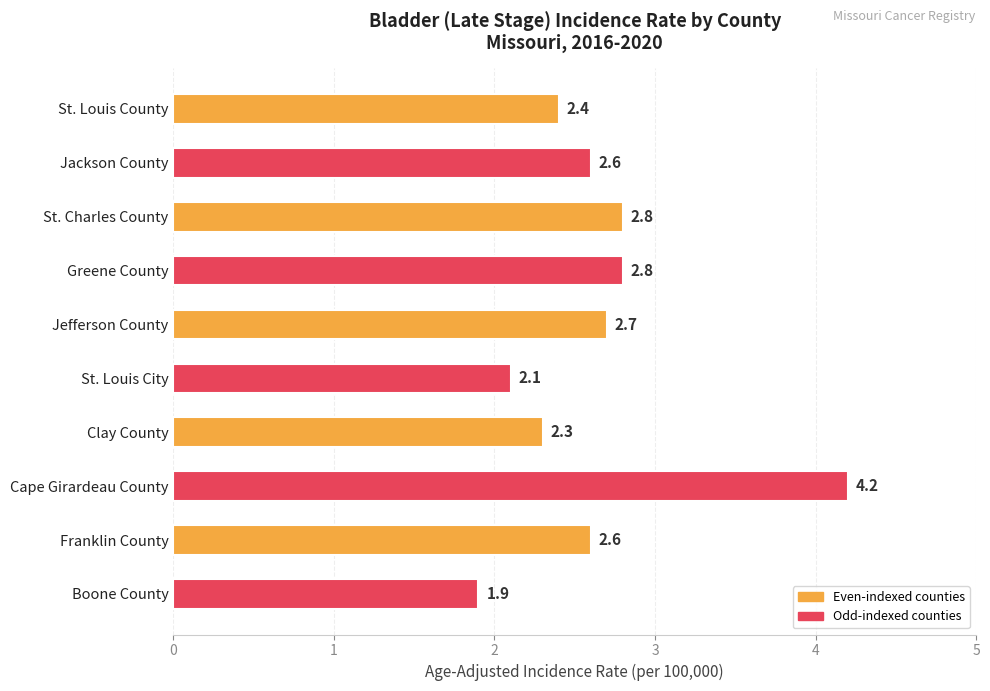

Reading top to bottom, extract all data points from this chart.

St. Louis County=2.4	Jackson County=2.6	St. Charles County=2.8	Greene County=2.8	Jefferson County=2.7	St. Louis City=2.1	Clay County=2.3	Cape Girardeau County=4.2	Franklin County=2.6	Boone County=1.9